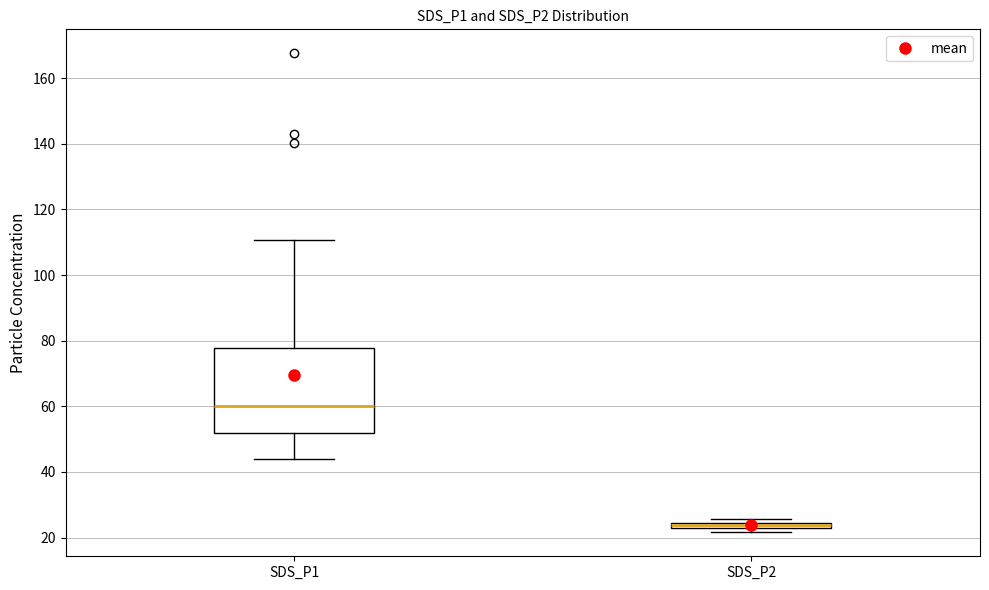

Where is the lower edge of the box for SDS_P1 on the y-axis? The values are not printed on the chart, so give them approximately, as read against the axis.

52